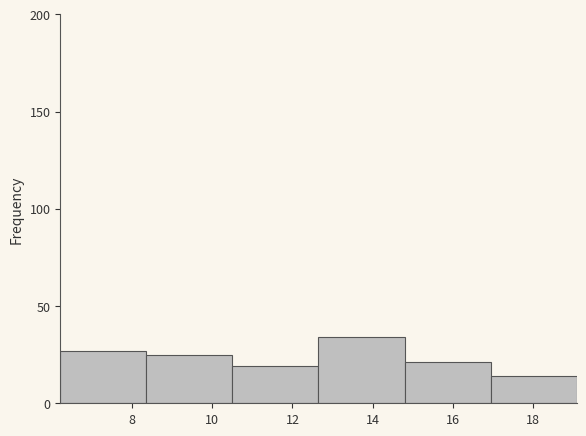

Reading left to right, list every bar in this chart as the range it spans on the x-axis followed by its height. Neither the bar edges nor the heights are printed on the chart, so give them approximately, as read against the axes.

6.20 to 8.35: 25
8.35 to 10.50: 25
10.50 to 12.65: 20
12.65 to 14.80: 35
14.80 to 16.95: 20
16.95 to 19.10: 15